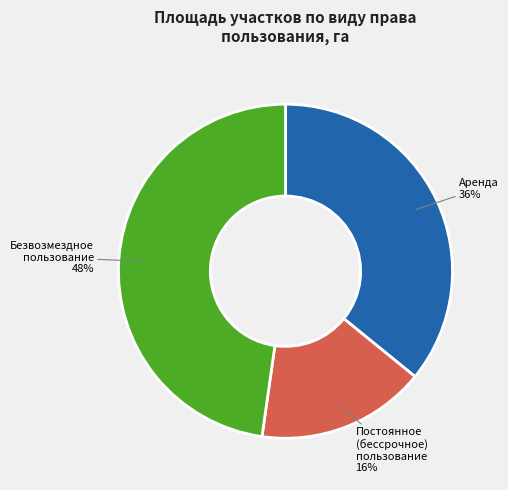

Combined, do Постоянное (бессрочное) пользование and Аренда account for over 50%?

Yes